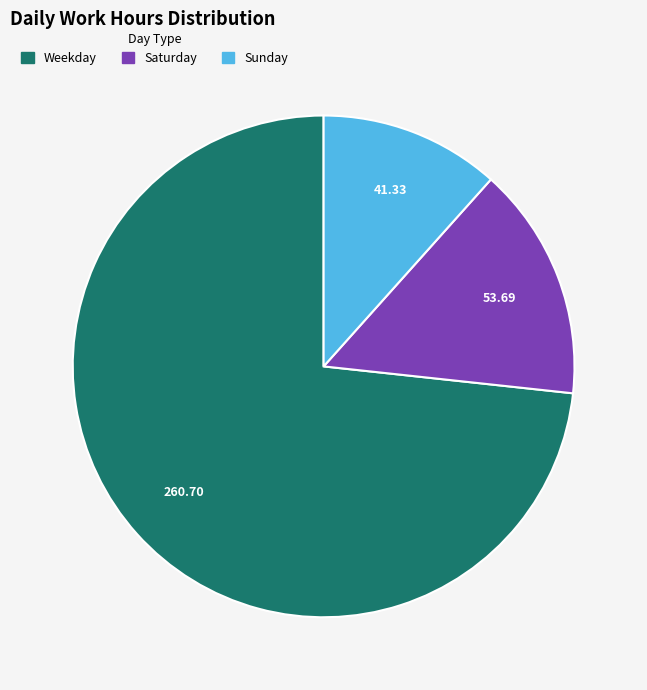

Does any single category account for the majority?

Yes